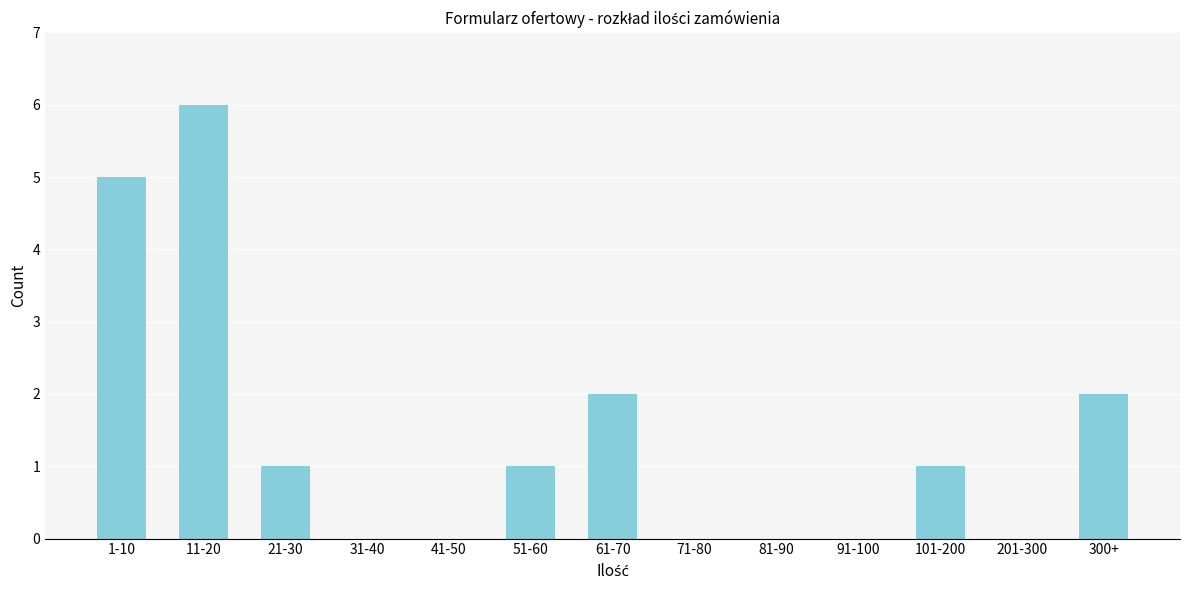

Reading left to right, list all the values displayed in this chart.

1-10=5	11-20=6	21-30=1	31-40=0	41-50=0	51-60=1	61-70=2	71-80=0	81-90=0	91-100=0	101-200=1	201-300=0	300+=2